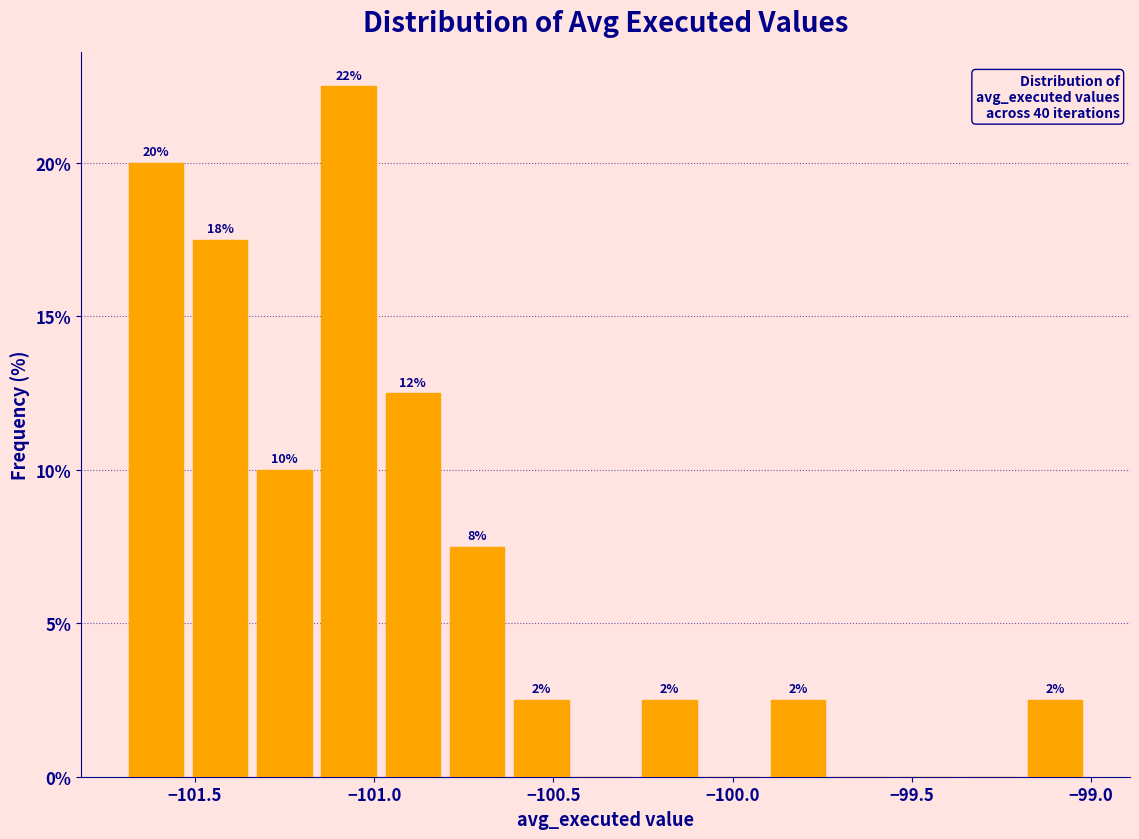

Around what value on the x-axis is the tallest bar? Give the approximate position of its centre, as read against the axis.

-101.05